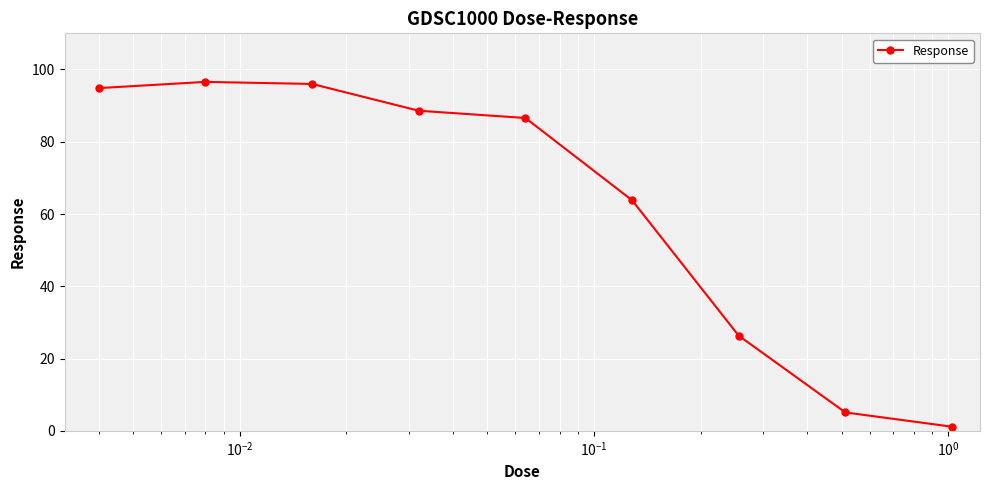

What is the value of the 4th point from the left?

88.6